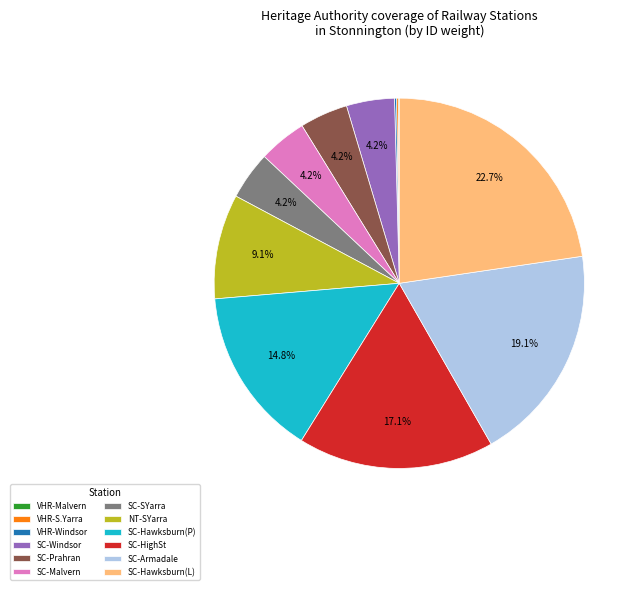

What is the largest slice in the pie chart?

SC-Hawksburn(L)